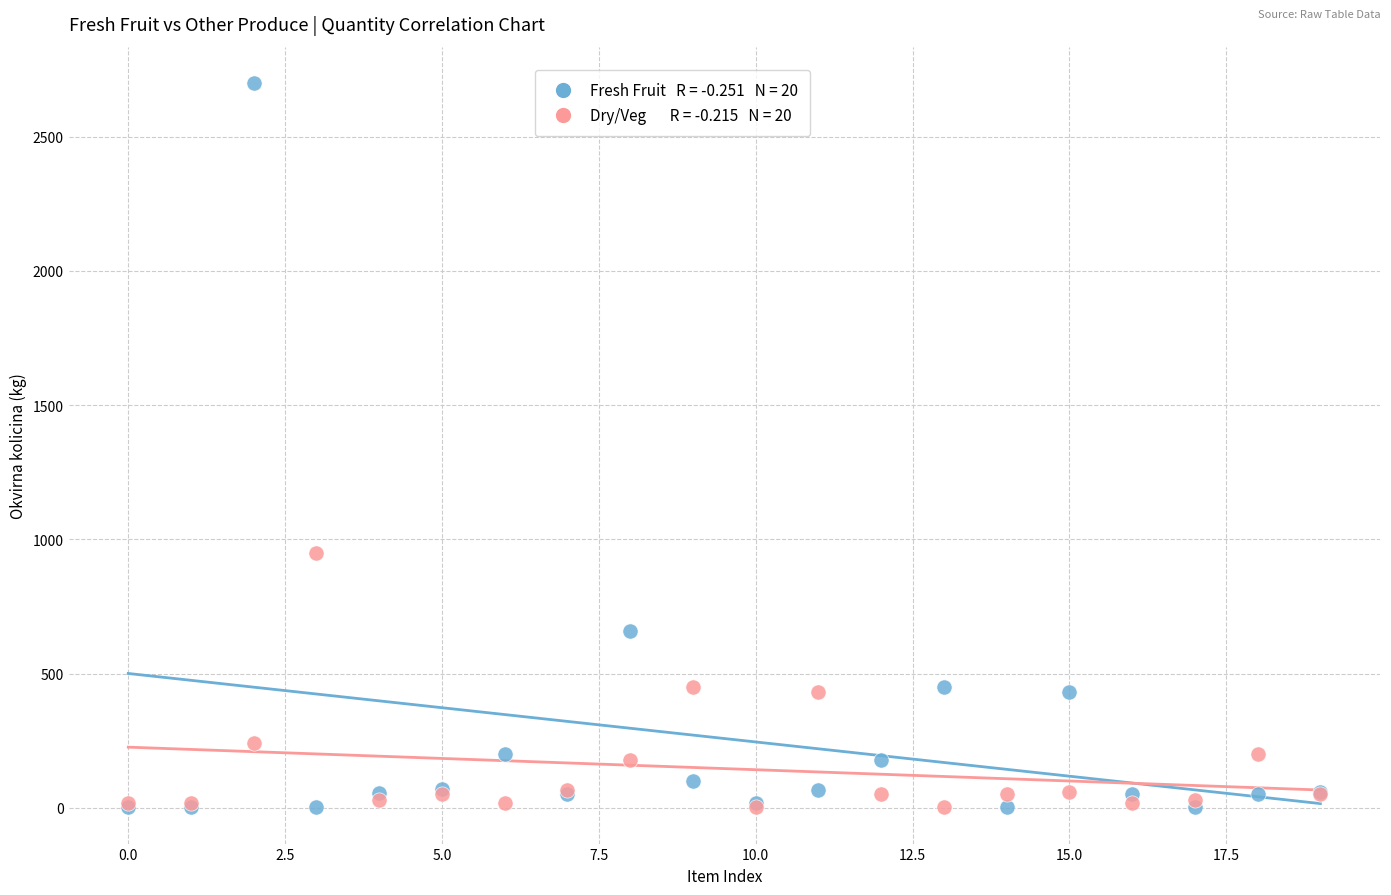

Across all series, what Y value is closest to 1351?

950